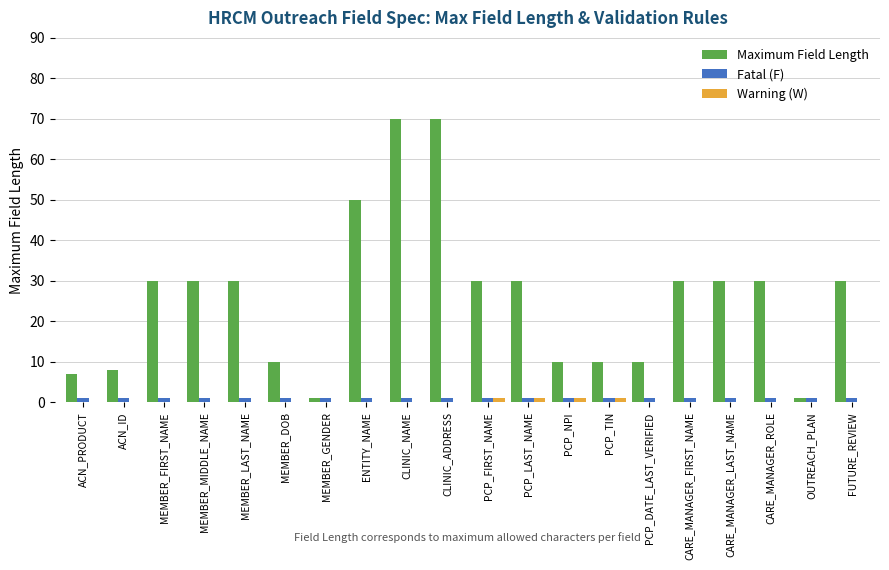

Between ACN_ID and CLINIC_ADDRESS, which series saw the biggest shift?

Maximum Field Length